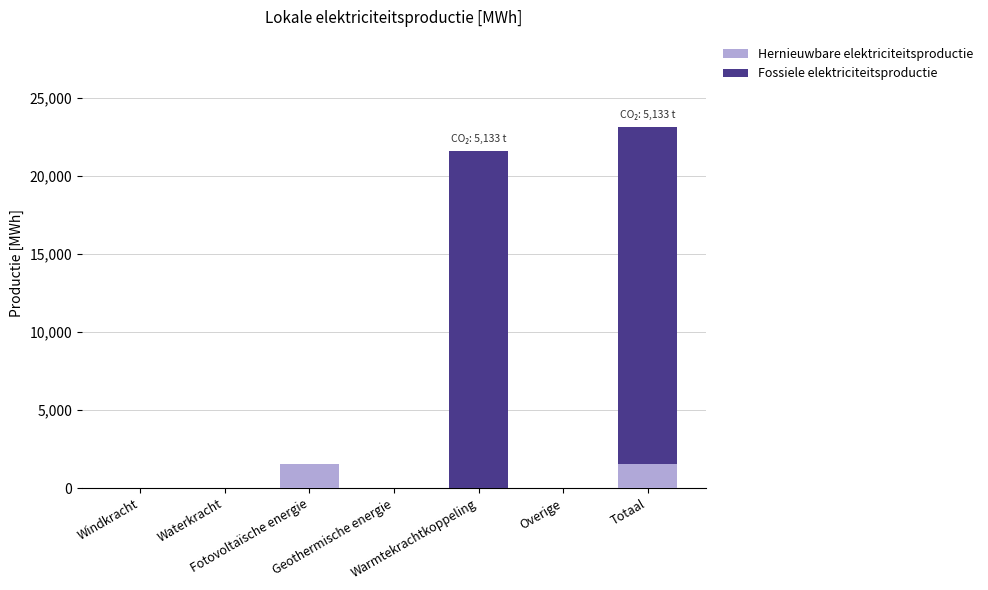

The value of Hernieuwbare elektriciteitsproductie at Overige is 0.0. True or false?

True